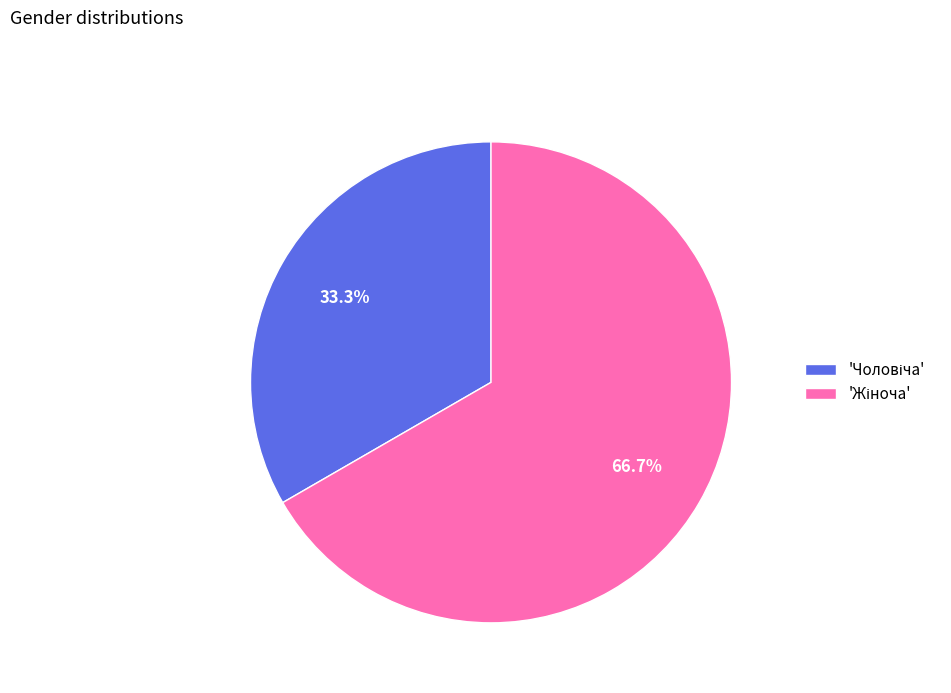

To the nearest percent, what is the average slice percentage?

50%